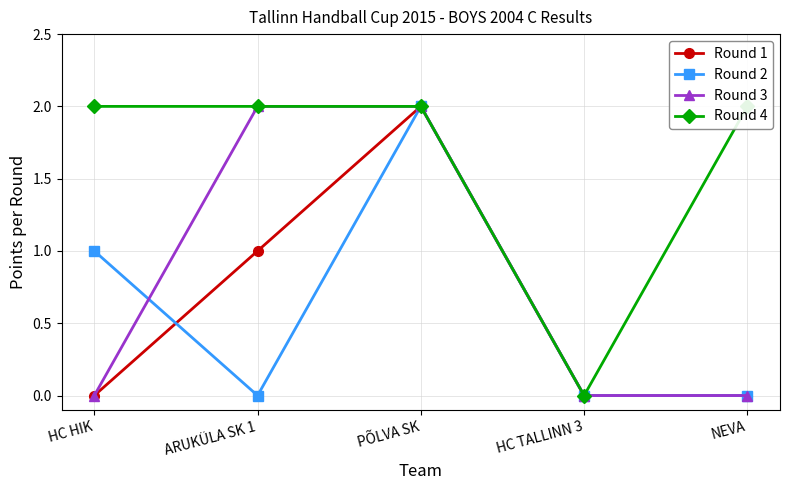

Which has a higher value, PÕLVA SK or ARUKÜLA SK 1?

PÕLVA SK